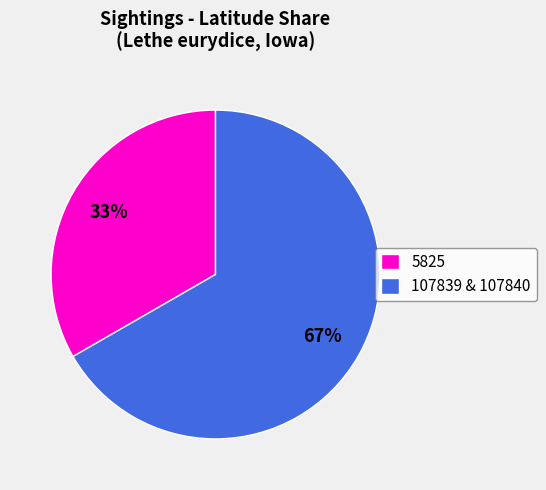

What is the ratio of the value at 107839 & 107840 to the value at 5825?

2.0